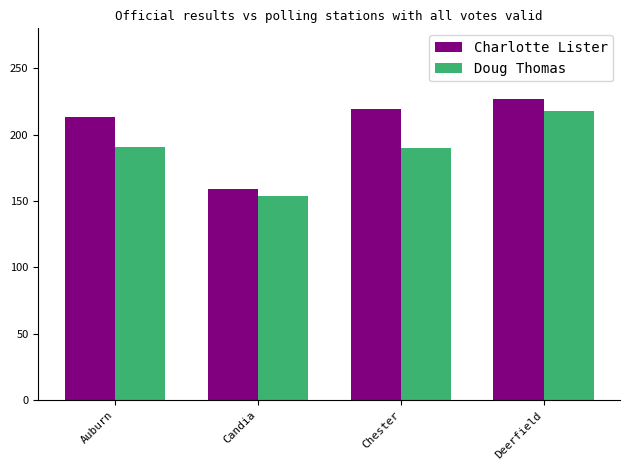

Rank the series by their average value, from highest to lowest.

Charlotte Lister, Doug Thomas